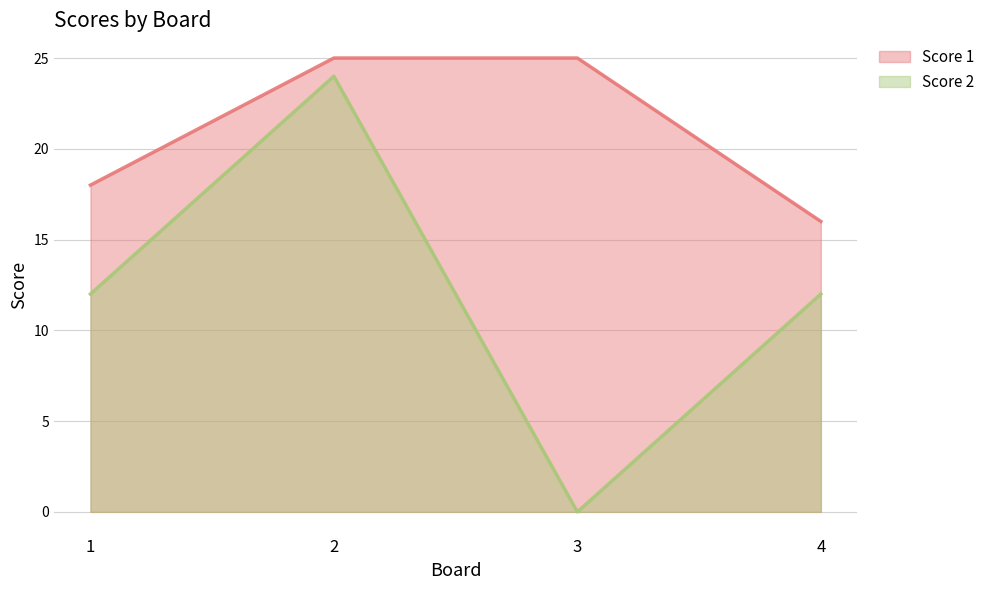

What is the sum of the Score 1 values at 3 and 1?

43